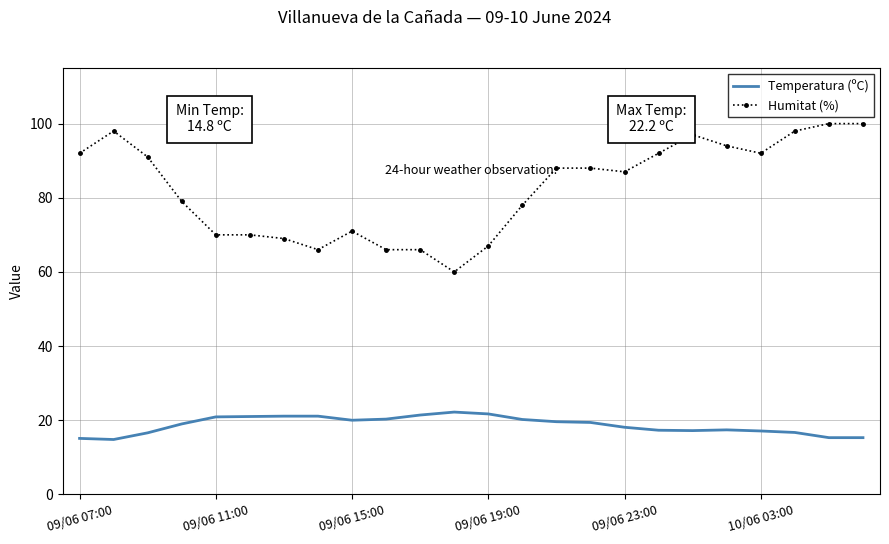

What is the difference between the maximum and minimum values in the Humitat (%) series?

40.0